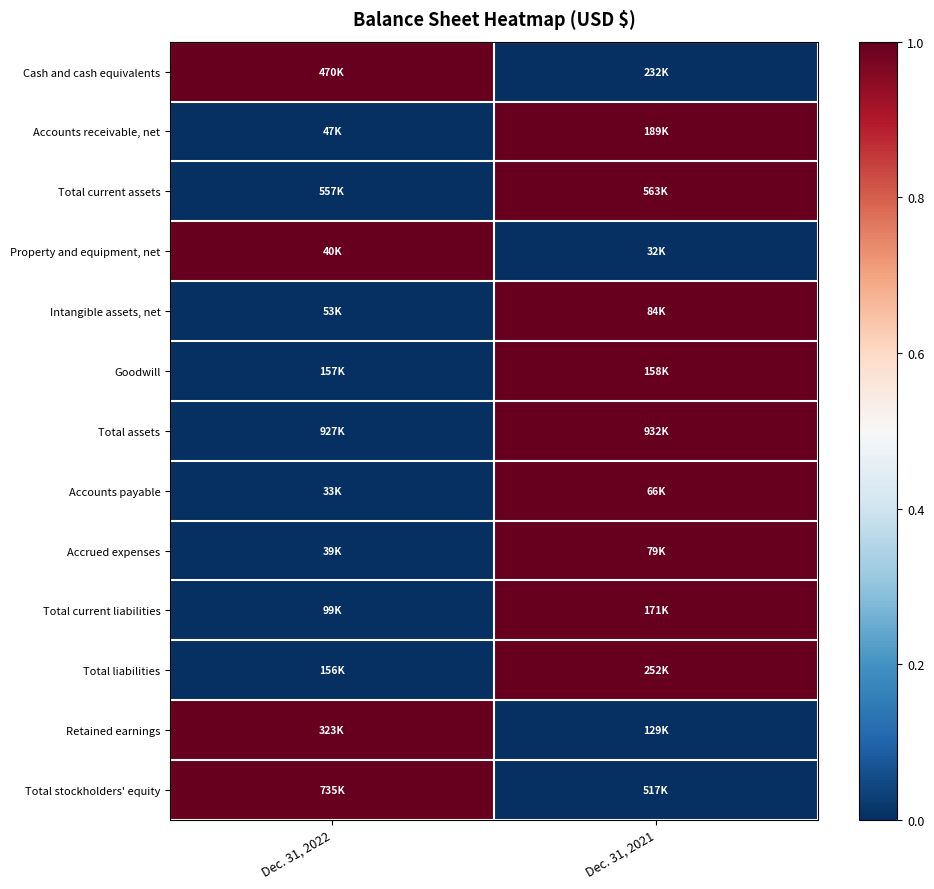

What is the greatest value displayed?

1.0